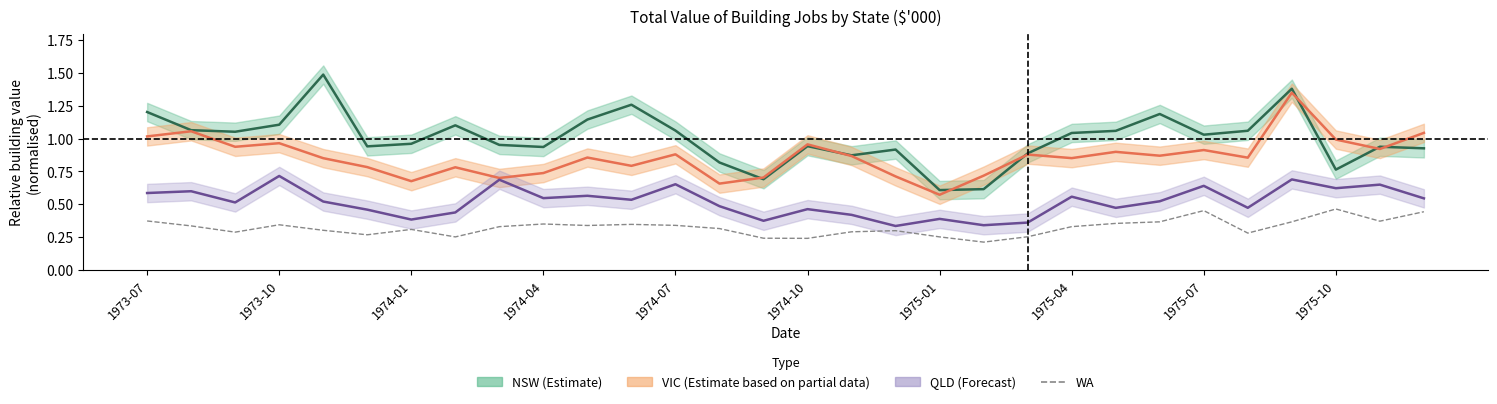

What is the minimum value shown in the chart?

0.2